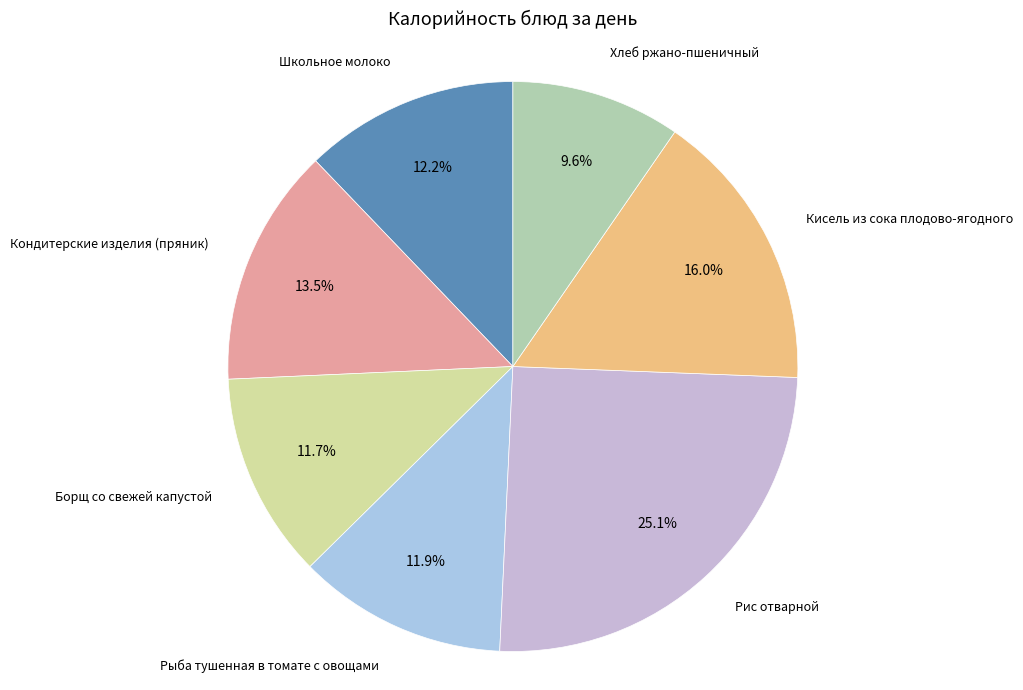

To the nearest percent, what is the difference between the Рыба тушенная в томате с овощами and Рис отварной slice percentages?

13%